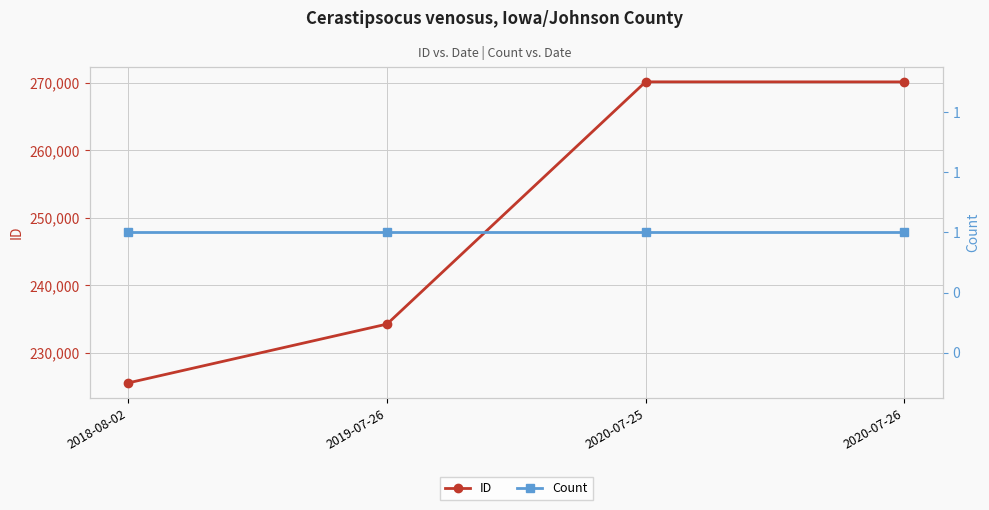

Is this an area chart (filled region under the line)?

No